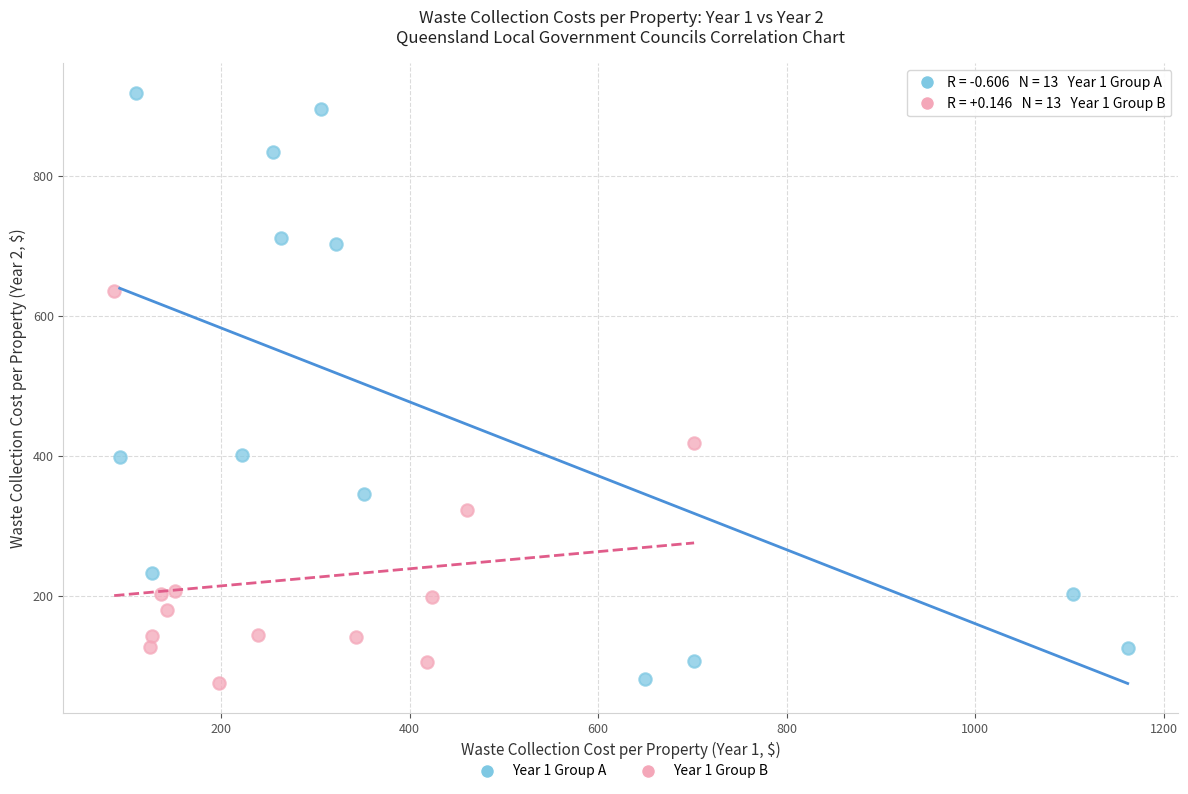

Which series has the widest spread of Y values?

Year 1 Group A